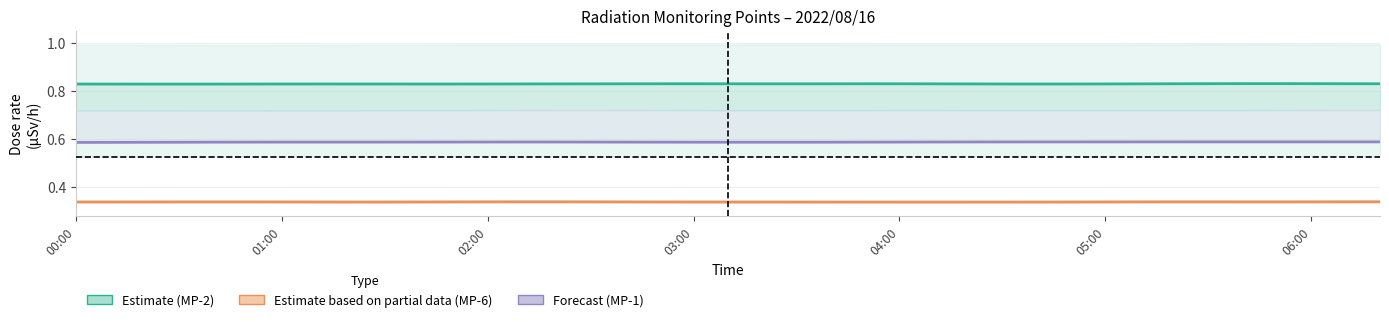

List the series in order of their overall mean, highest first.

MP-2 (Estimate), MP-1 (Forecast), MP-6 (Partial)